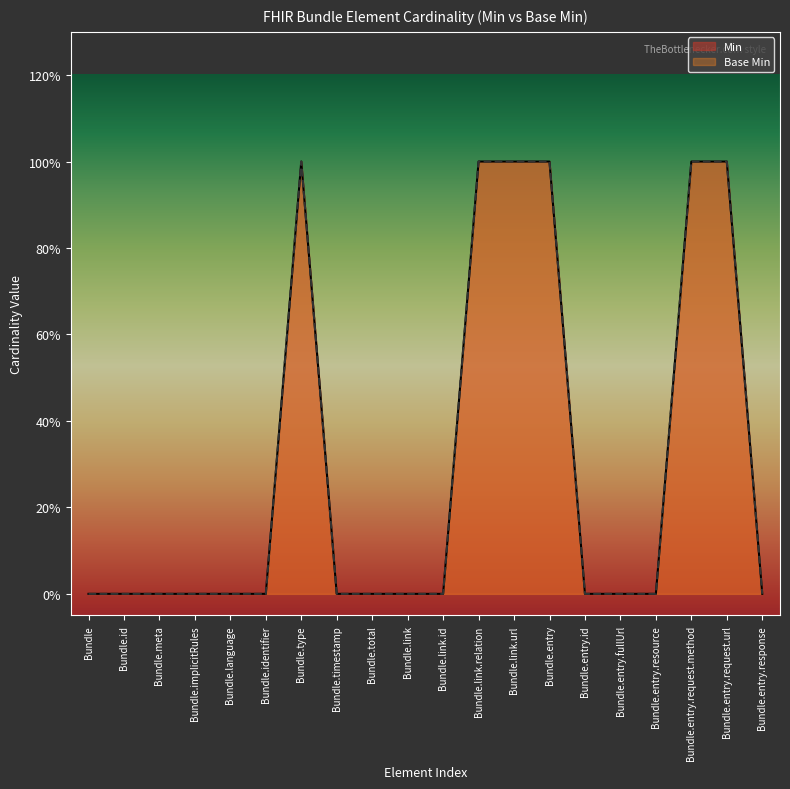

Reading left to right, what are all the values shown in this chart?

Min: 0	0	0	0	0	0	1	0	0	0	0	1	1	1	0	0	0	1	1	0
Base Min: 0	0	0	0	0	0	1	0	0	0	0	1	1	1	0	0	0	1	1	0